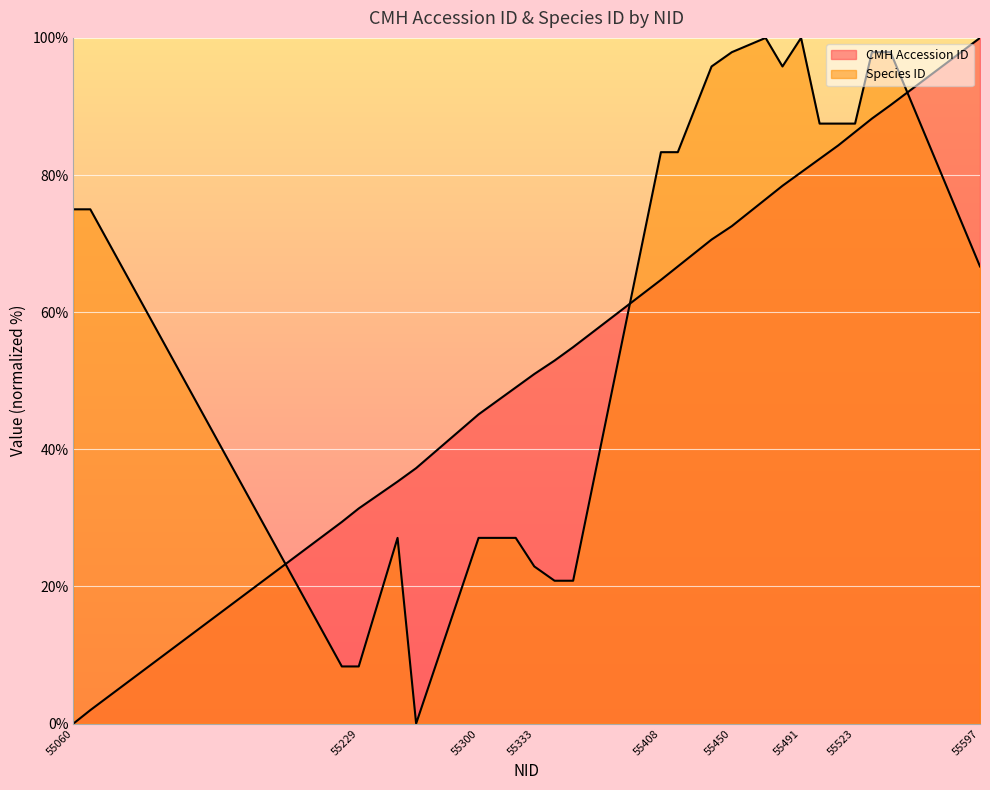

Reading right to left, what are all the values shown in this chart?

CMH Accession ID: 100.0	90.2	88.2	86.3	84.3	82.4	80.4	78.4	76.5	72.5	70.6	66.7	64.7	54.9	52.9	51.0	49.0	47.1	45.1	37.3	35.3	31.4	29.4	2.0	0.0
Species ID: 66.7	97.9	97.9	87.5	87.5	87.5	100.0	95.8	100.0	97.9	95.8	83.3	83.3	20.8	20.8	22.9	27.1	27.1	27.1	0.0	27.1	8.3	8.3	75.0	75.0